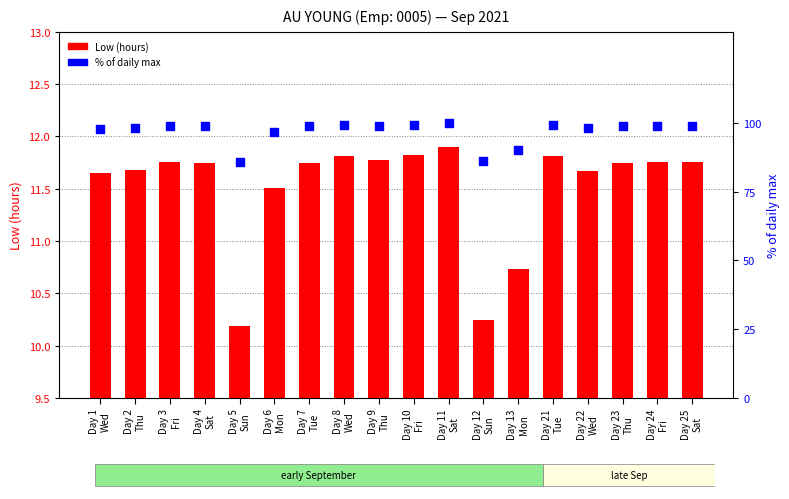

What is the total value across all series at Day 12
Sun?

96.4